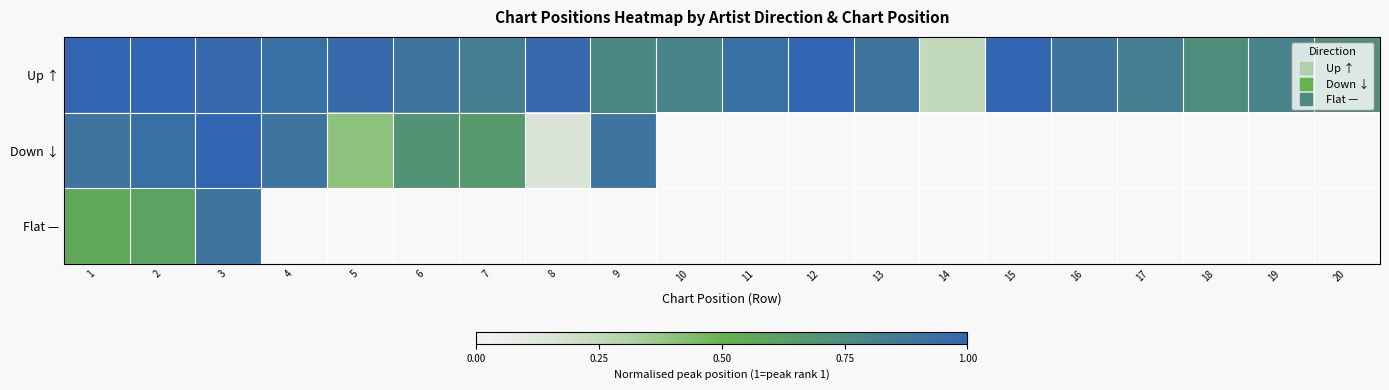

Which series has the largest total across all categories?

Up ↑